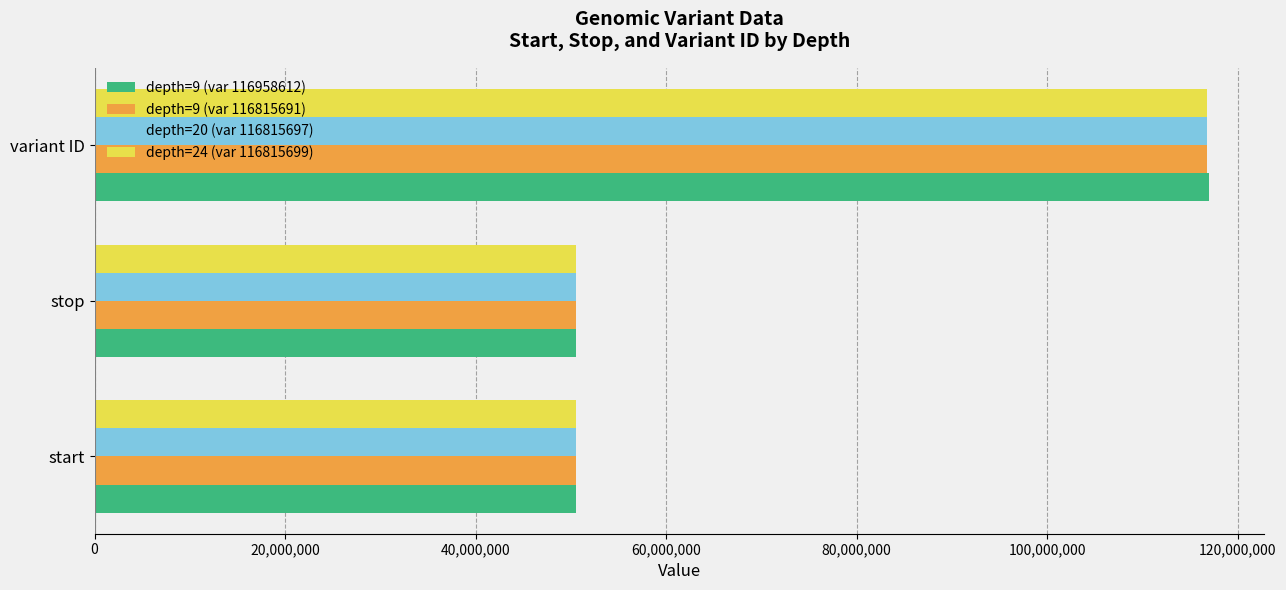

How many distinct data groups are displayed?

4